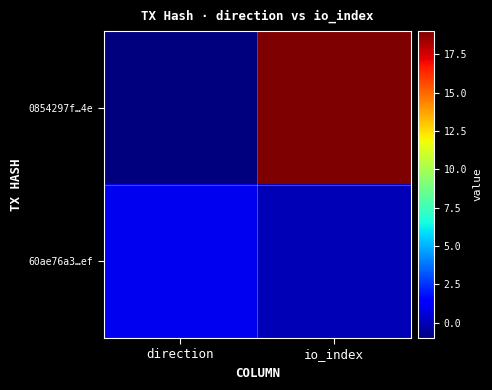

What is the maximum value shown in the chart?

19